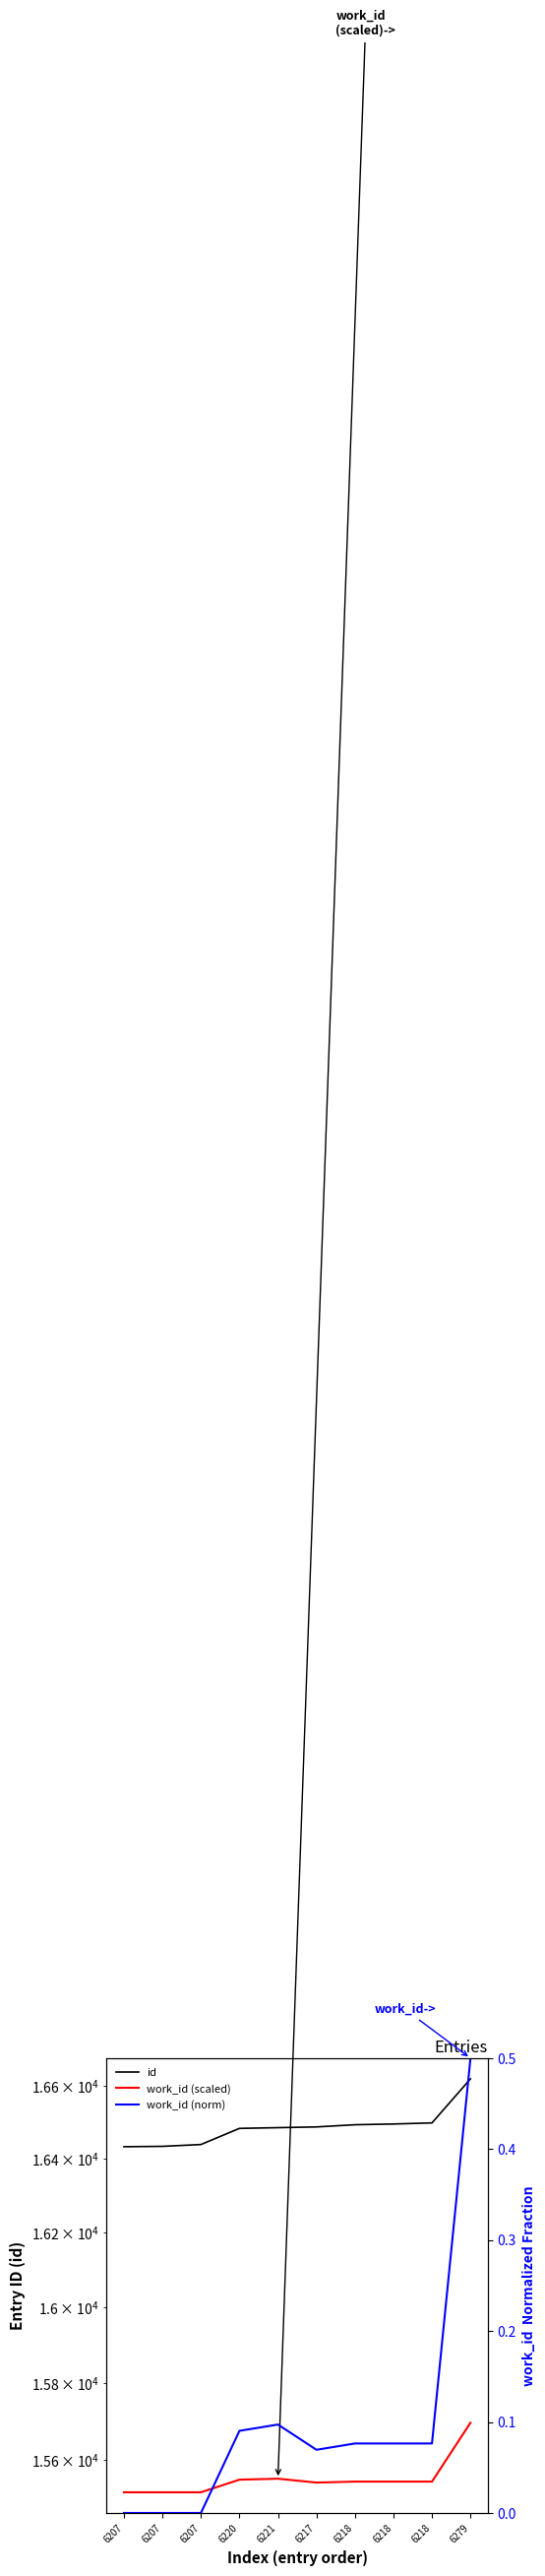

What is the label of the 3rd point from the right?

6218